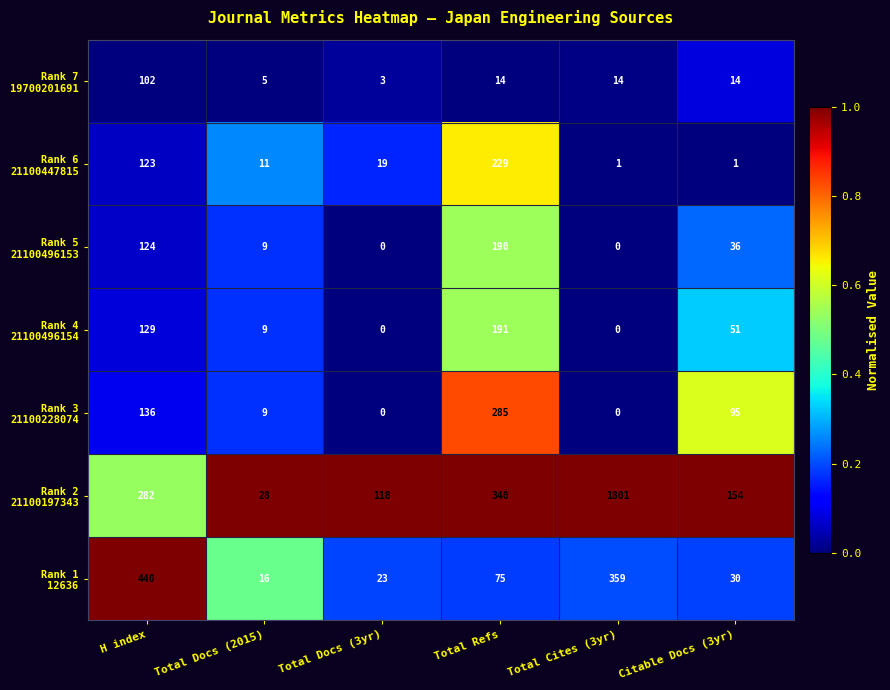

What is the spread (max minus min) of values at Total Docs (2015)?

23